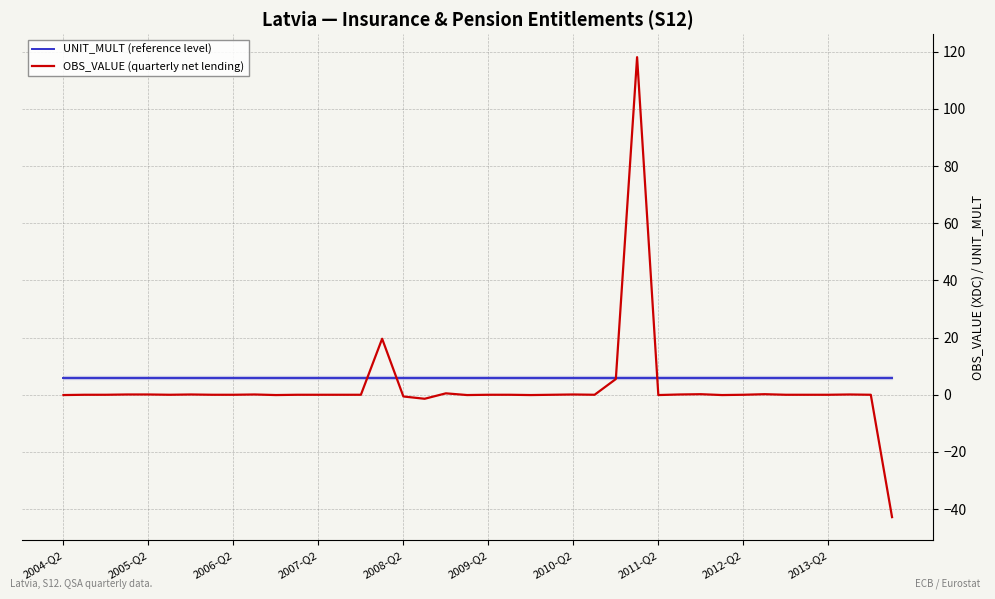

List the series in order of their peak value, highest first.

OBS_VALUE (quarterly net lending), UNIT_MULT (reference level)